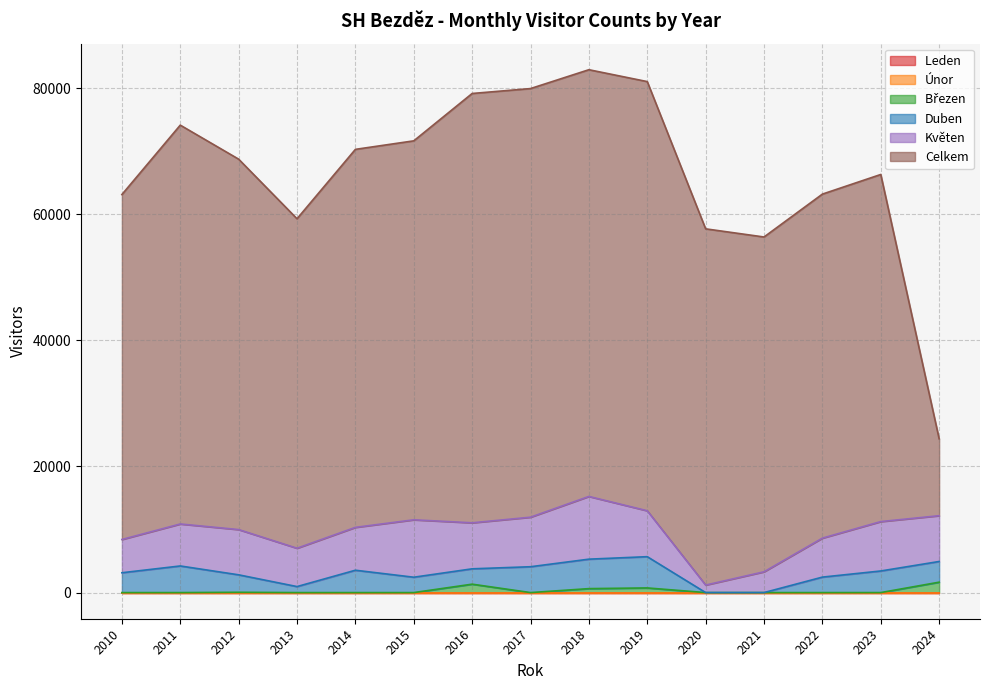

True or false: Březen  and Únor cross at least once.

False